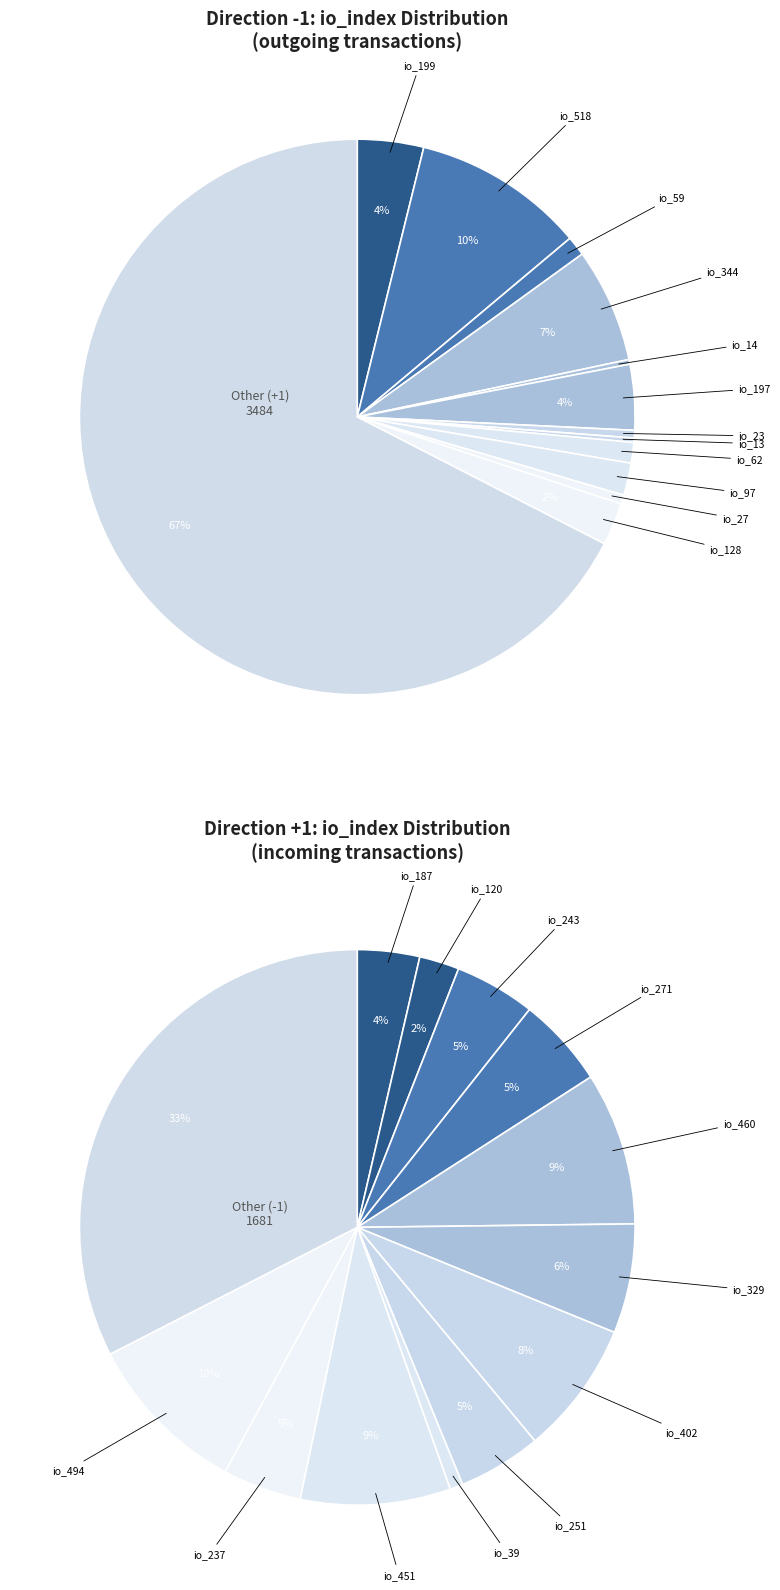

How many segments does this pie chart have?

13